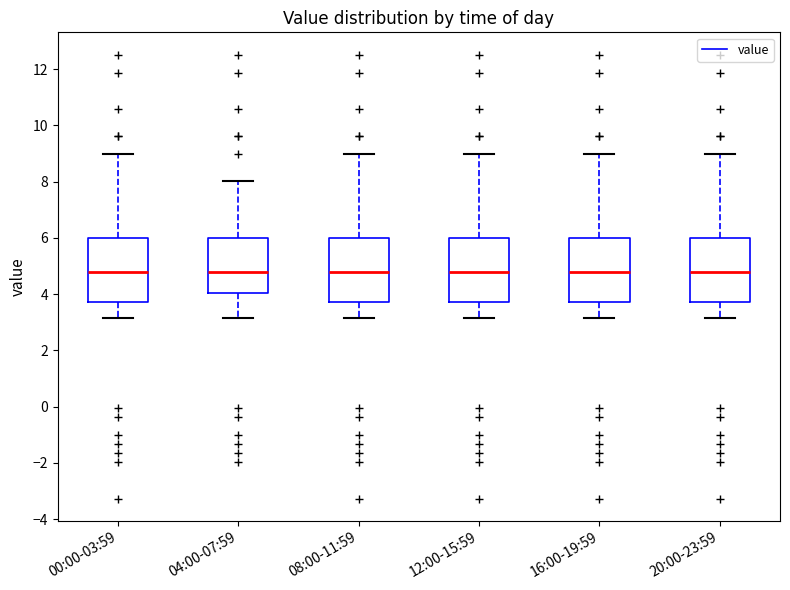

Reading left to right, read every box against the y-axis: the position of its median line, the range the box covers, and the ends of its whiskers. The values are not printed on the chart, so give them approximately, as read against the axis.

00:00-03:59: median 4.8, box 3.8 to 6.0, whiskers 3.2 to 9.0
04:00-07:59: median 4.8, box 4.0 to 6.0, whiskers 3.2 to 8.0
08:00-11:59: median 4.8, box 3.8 to 6.0, whiskers 3.2 to 9.0
12:00-15:59: median 4.8, box 3.8 to 6.0, whiskers 3.2 to 9.0
16:00-19:59: median 4.8, box 3.8 to 6.0, whiskers 3.2 to 9.0
20:00-23:59: median 4.8, box 3.8 to 6.0, whiskers 3.2 to 9.0